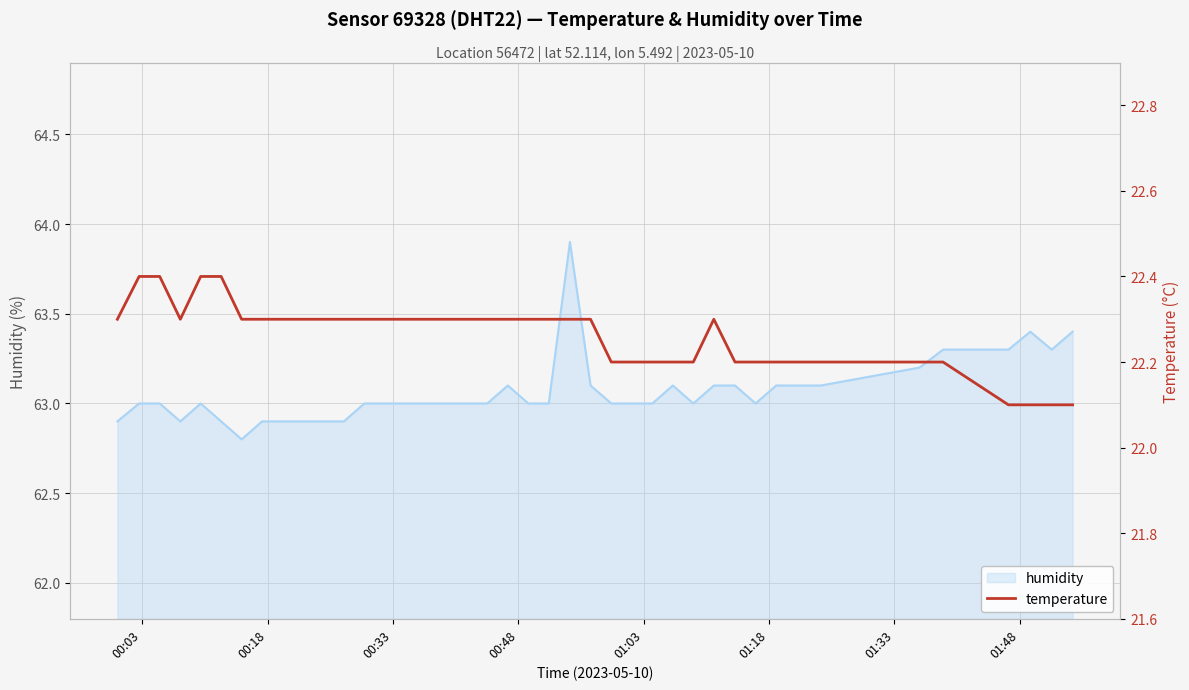

What is the lowest value of the humidity series?

62.8